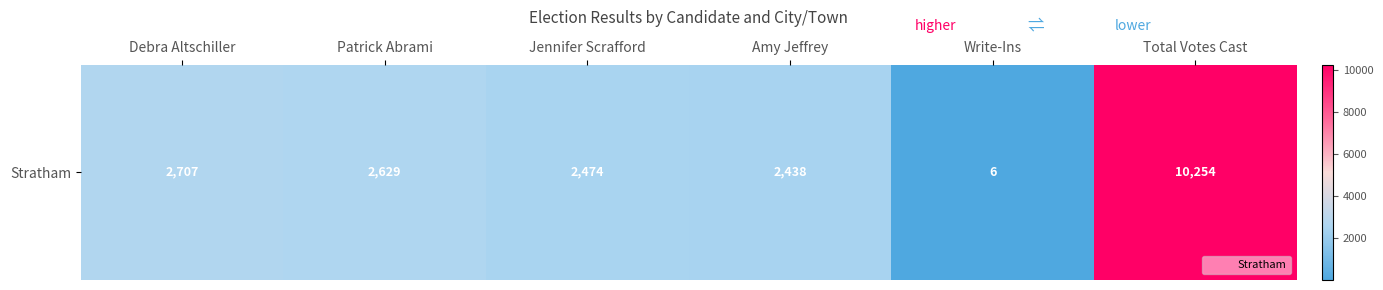

At which label does the data first exceed 2629?

Debra Altschiller